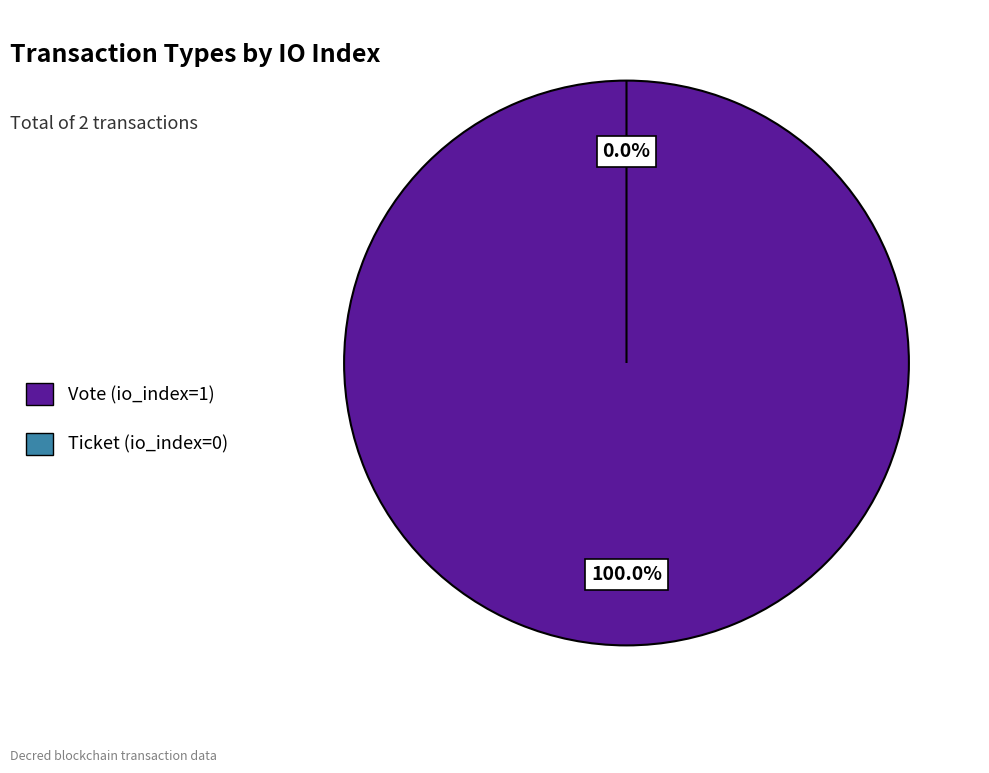

What is the smallest slice in the pie chart?

Ticket (io_index=0)